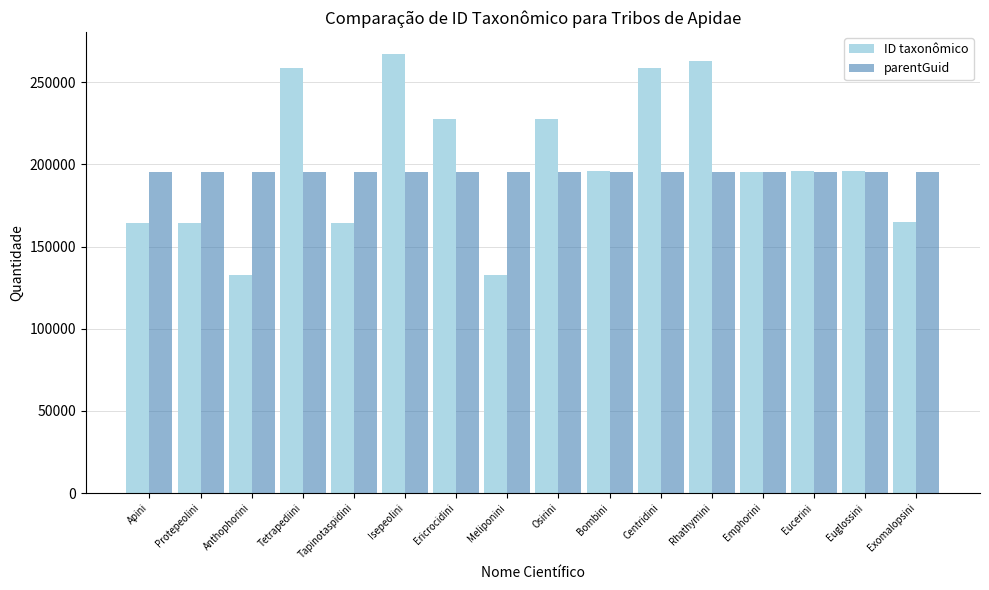

What is the label of the 11th bar from the left?

Centridini